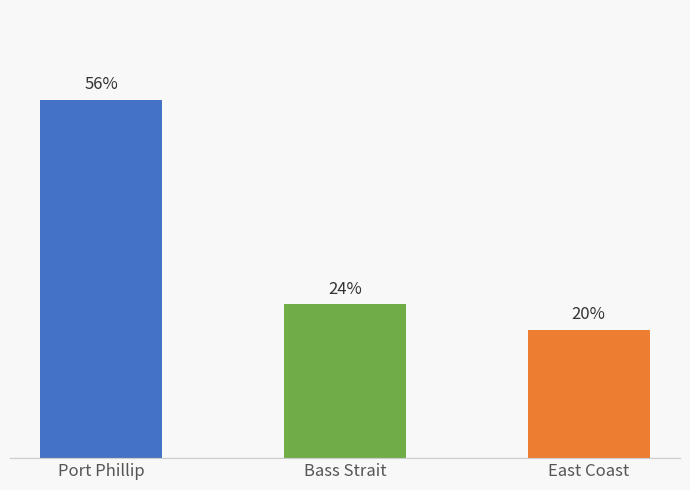

Does the chart contain stacked bars?

No